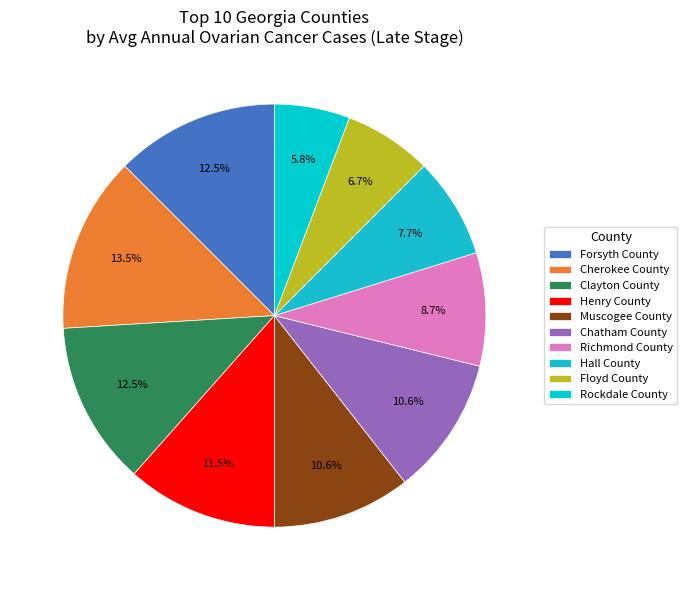

Count the number of slices in the pie.

10